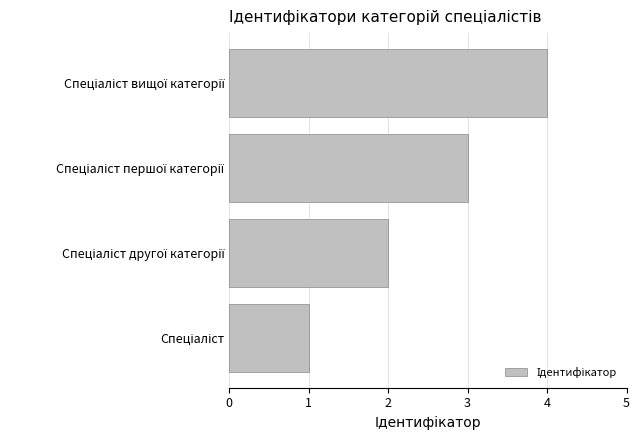

What is the sum of all values?

10